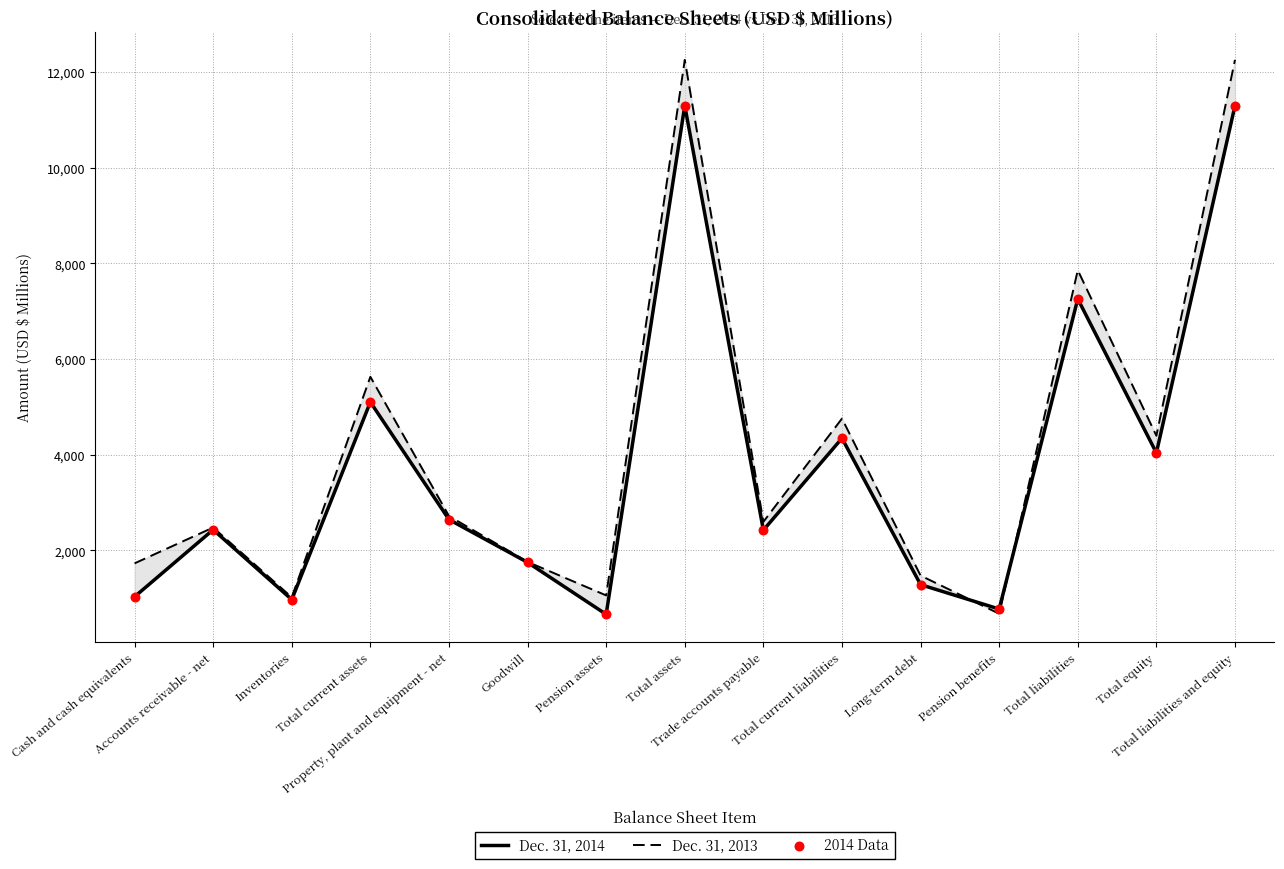

What is the total value across all series at Cash and cash equivalents?

3791